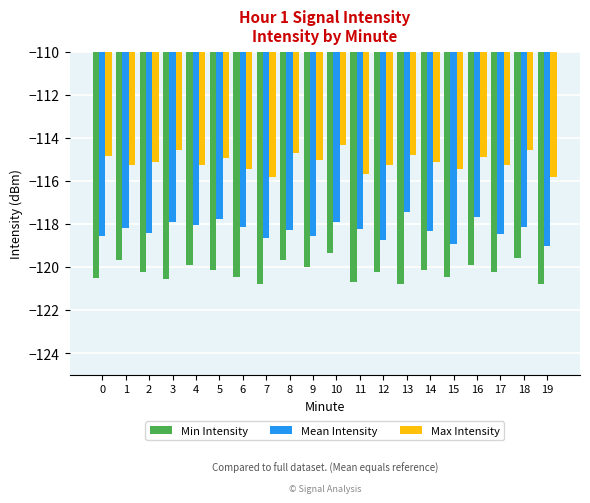

What is the difference between the Max Intensity values at 19 and 0?

1.0